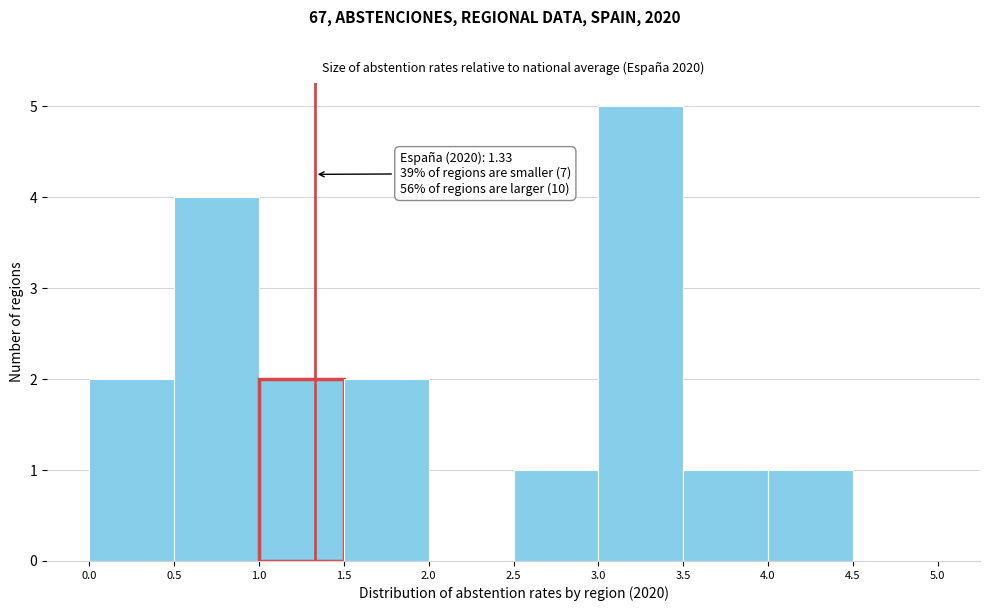

Which range on the x-axis has the tallest bar?

3.0 to 3.5